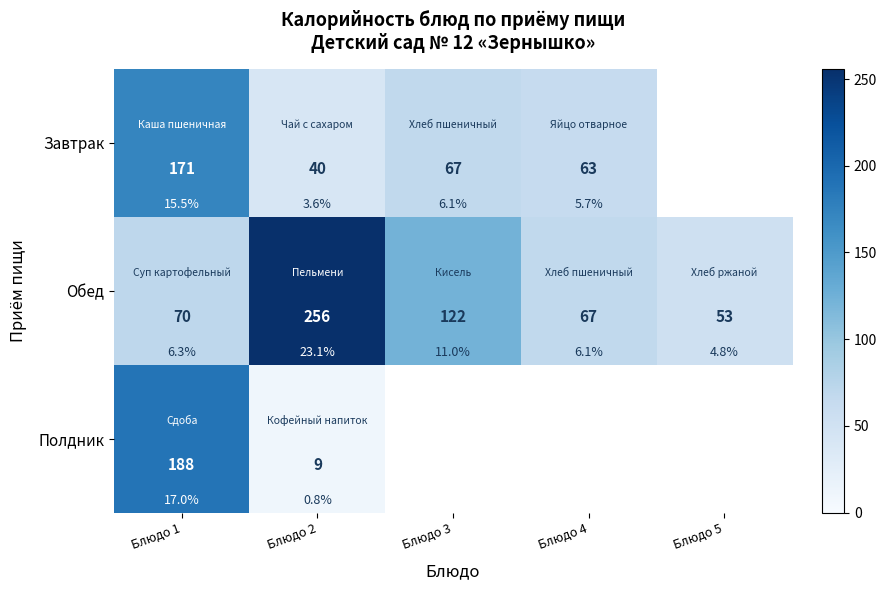

What is the difference between the Обед values at Блюдо 5 and Блюдо 4?

14.0